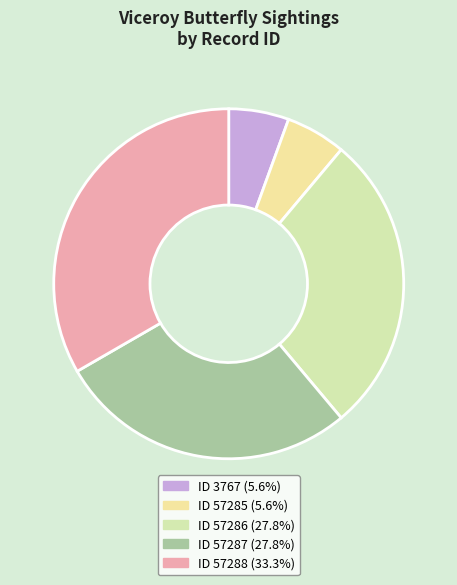

How many segments does this pie chart have?

5